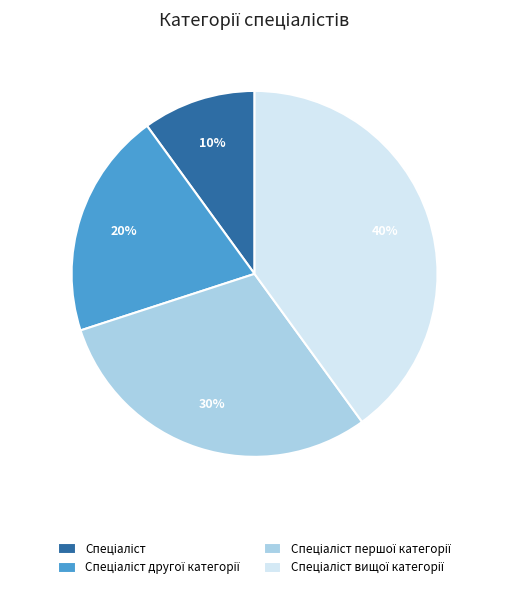

To the nearest percent, what is the average slice percentage?

25%